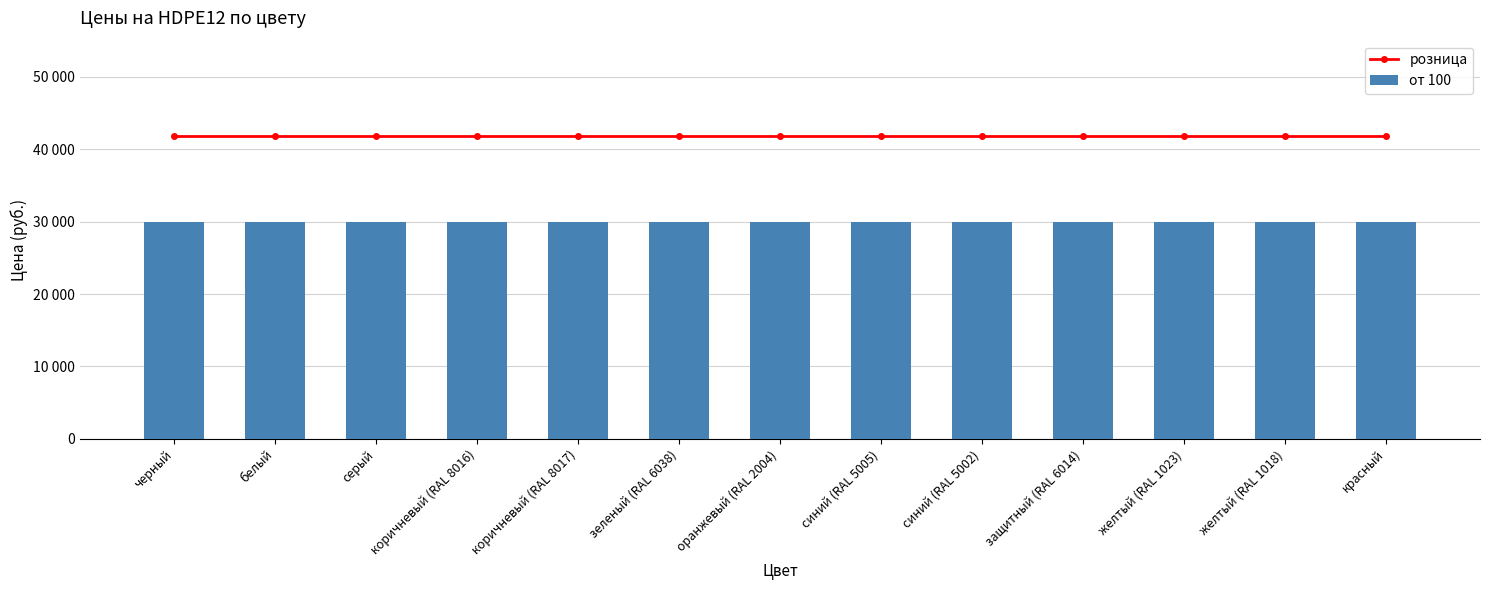

What is the label of the 9th bar from the left?

синий (RAL 5002)